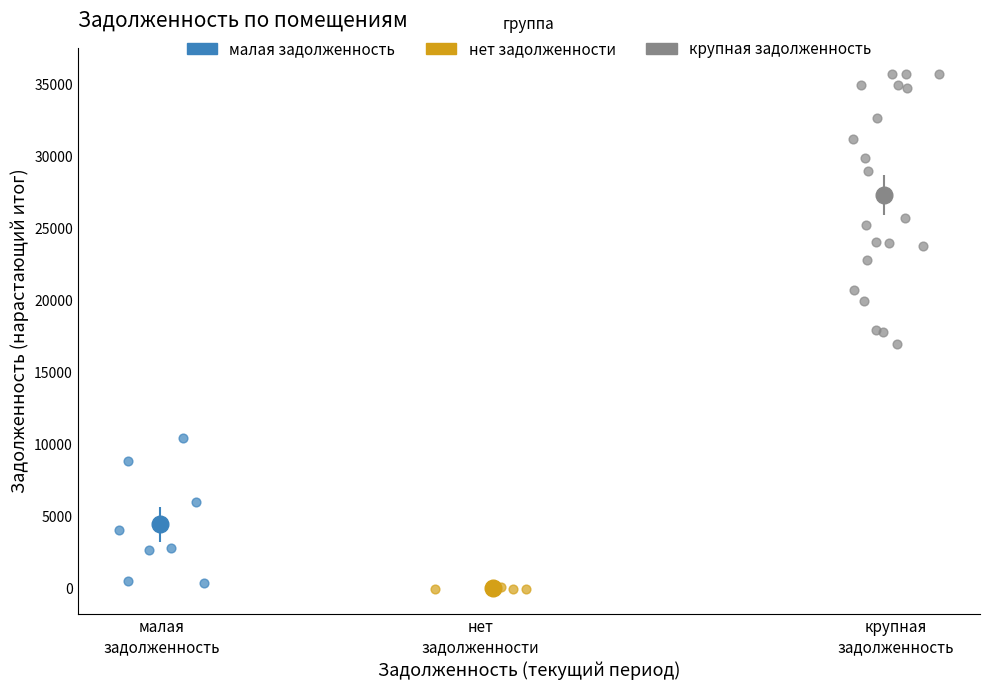

Which series reaches the maximum Y coordinate?

крупная задолженность